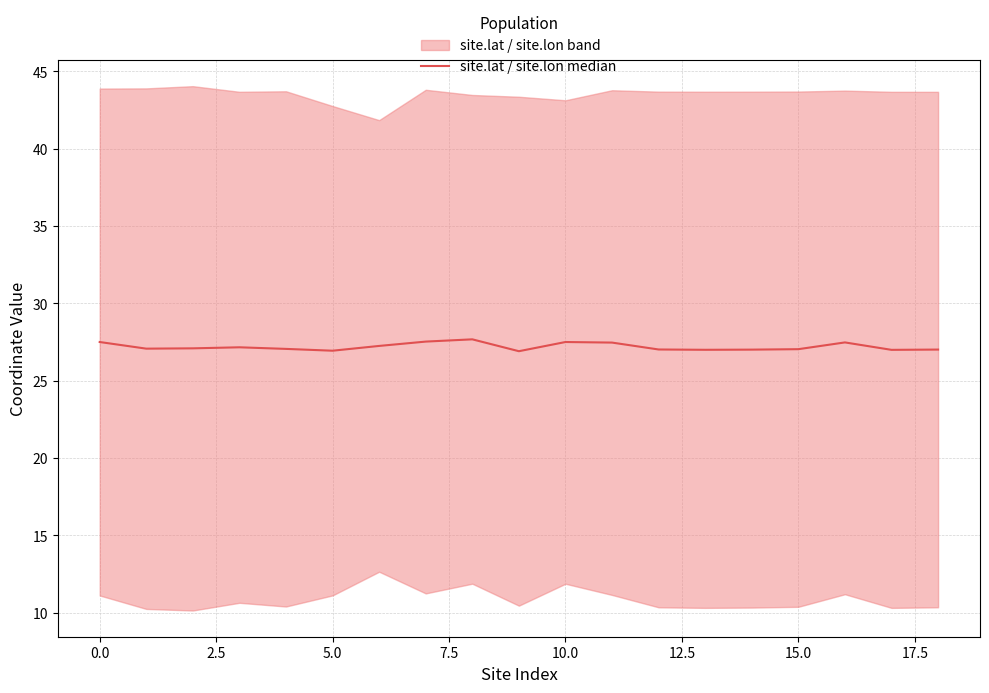

What is the average value?

27.2